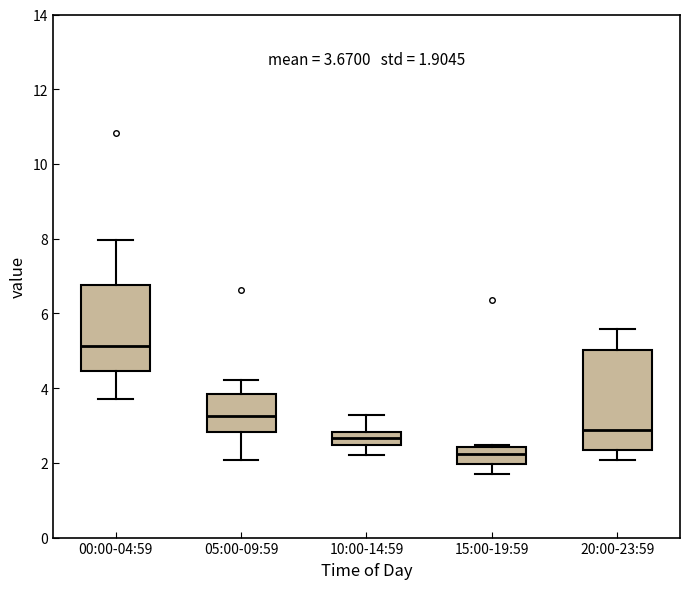

Which box is the tallest, from its lower edge to its upper edge?

20:00-23:59